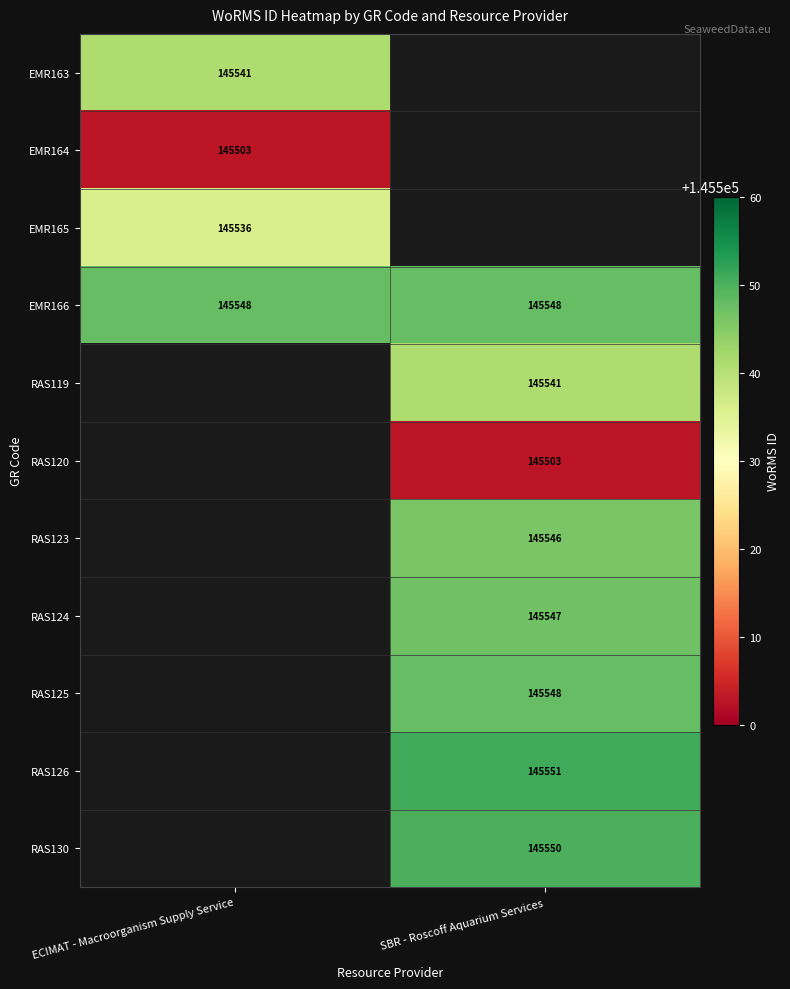

True or false: RAS119 has a value of 145541 at SBR - Roscoff Aquarium Services.

True